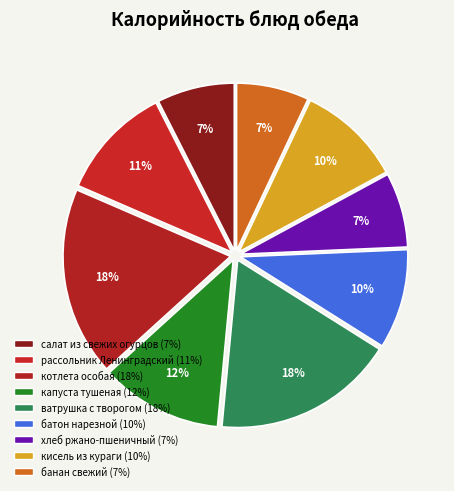

To the nearest percent, what is the combined percentage of банан свежий and ватрушка с творогом?

25%